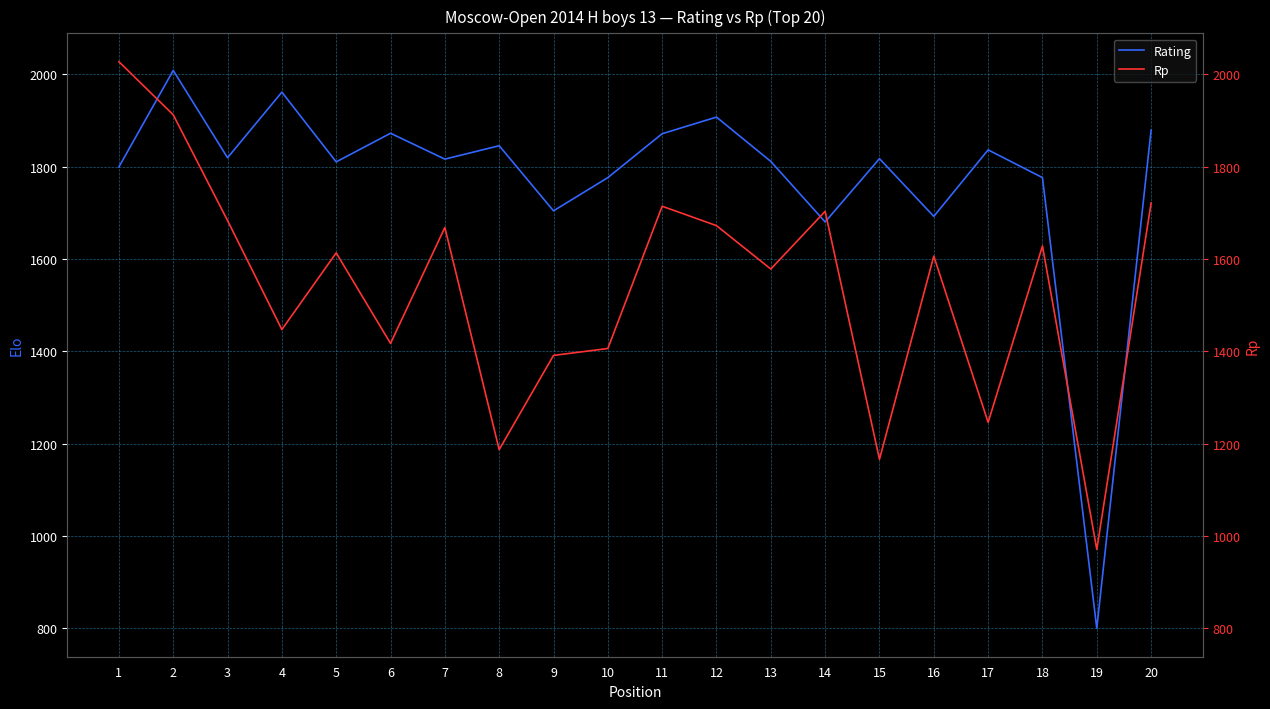

Reading right to left, list all the values displayed in this chart.

Rating: 20=1879	19=800	18=1776	17=1836	16=1692	15=1817	14=1680	13=1811	12=1907	11=1871	10=1776	9=1704	8=1845	7=1816	6=1872	5=1810	4=1961	3=1819	2=2008	1=1799
Rp: 20=1721	19=971	18=1628	17=1246	16=1606	15=1166	14=1703	13=1578	12=1672	11=1714	10=1406	9=1391	8=1187	7=1668	6=1417	5=1613	4=1447	3=1683	2=1912	1=2027